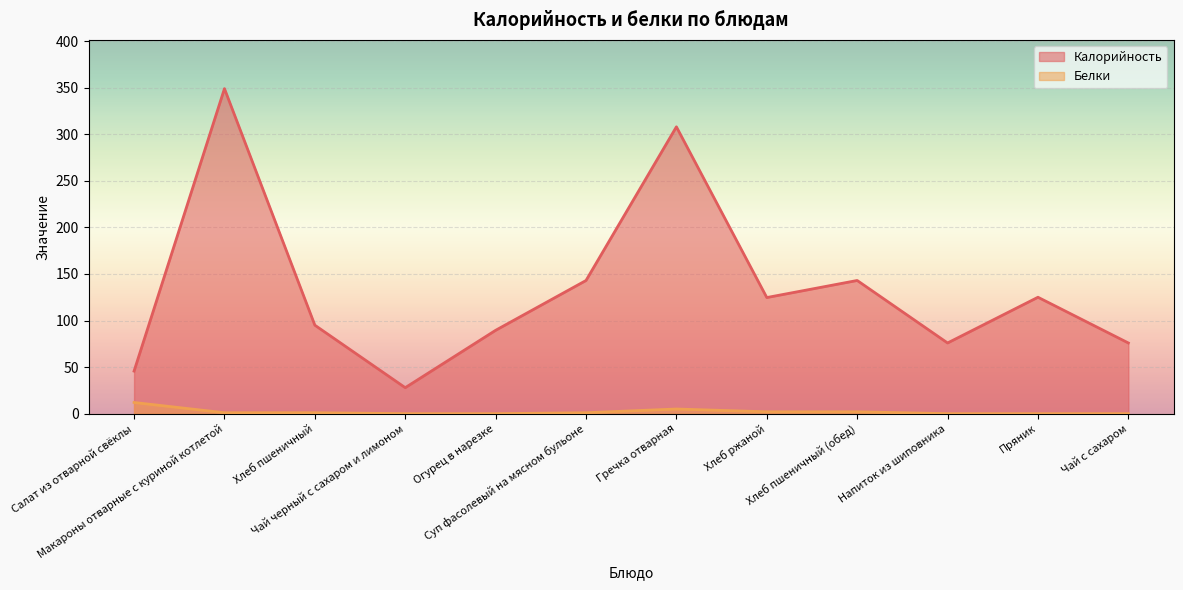

How many values in Белки are above zero?

7